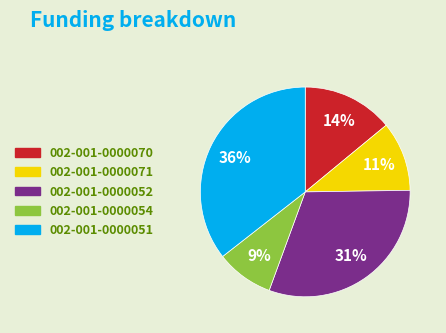

What is the ratio of the value at 002-001-0000051 to the value at 002-001-0000071?

3.3